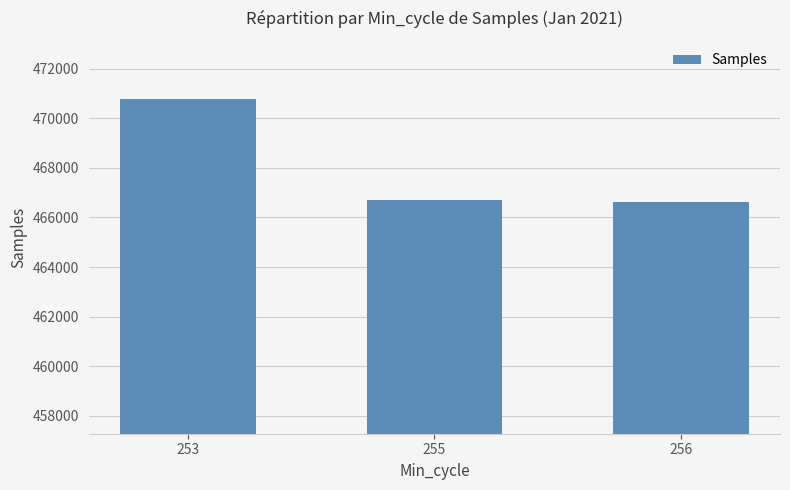

Count the number of values greater than 466707.

2